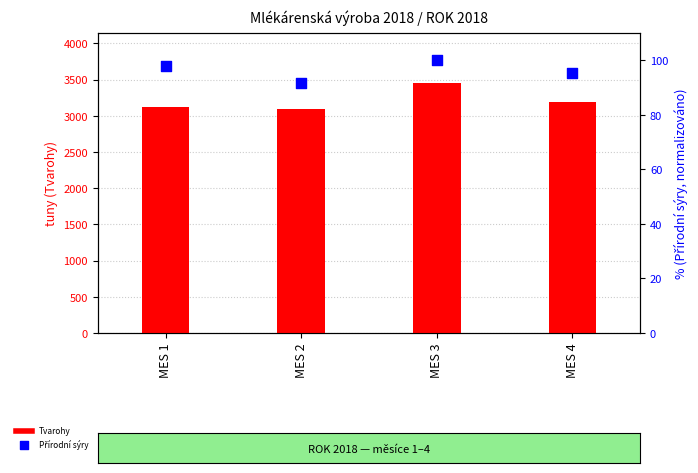

Is the value of Přírodní sýry at MES 4 greater than the value of Tvarohy at MES 4?

No